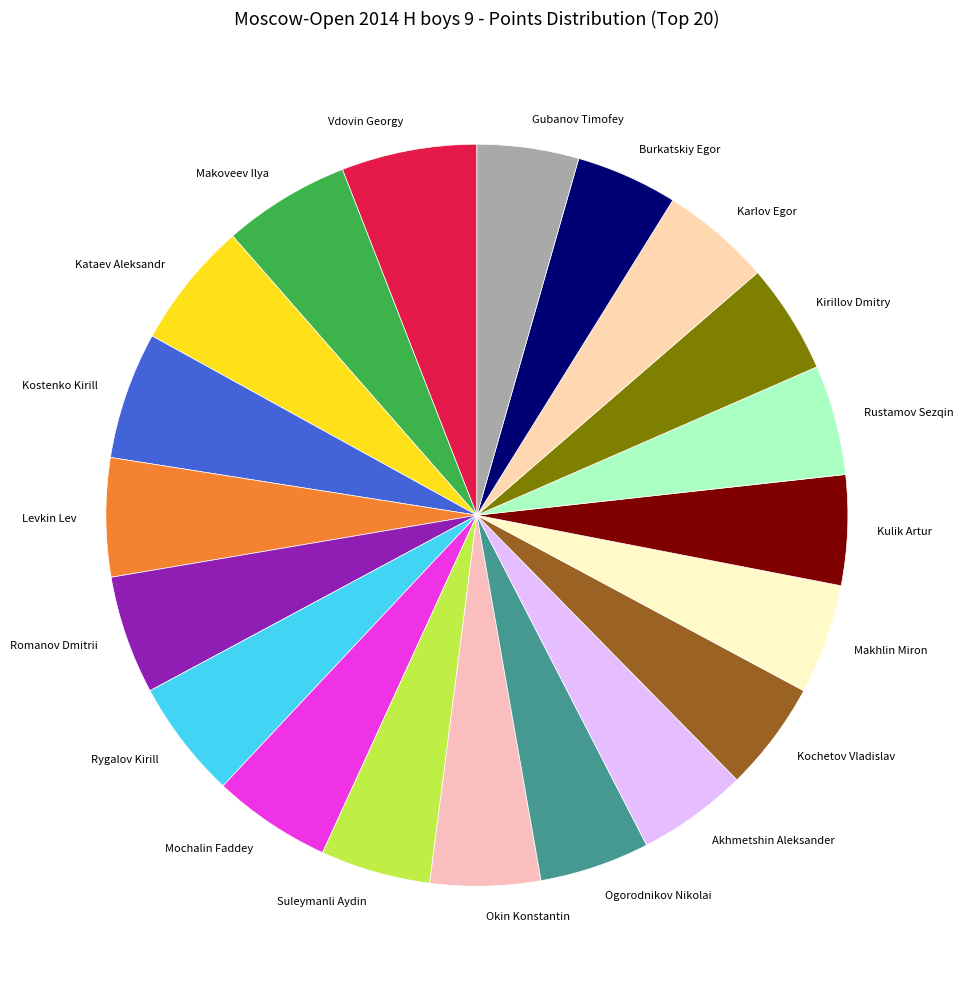

Approximately how many times larger is the value at Makhlin Miron compared to Akhmetshin Aleksander?

1.0